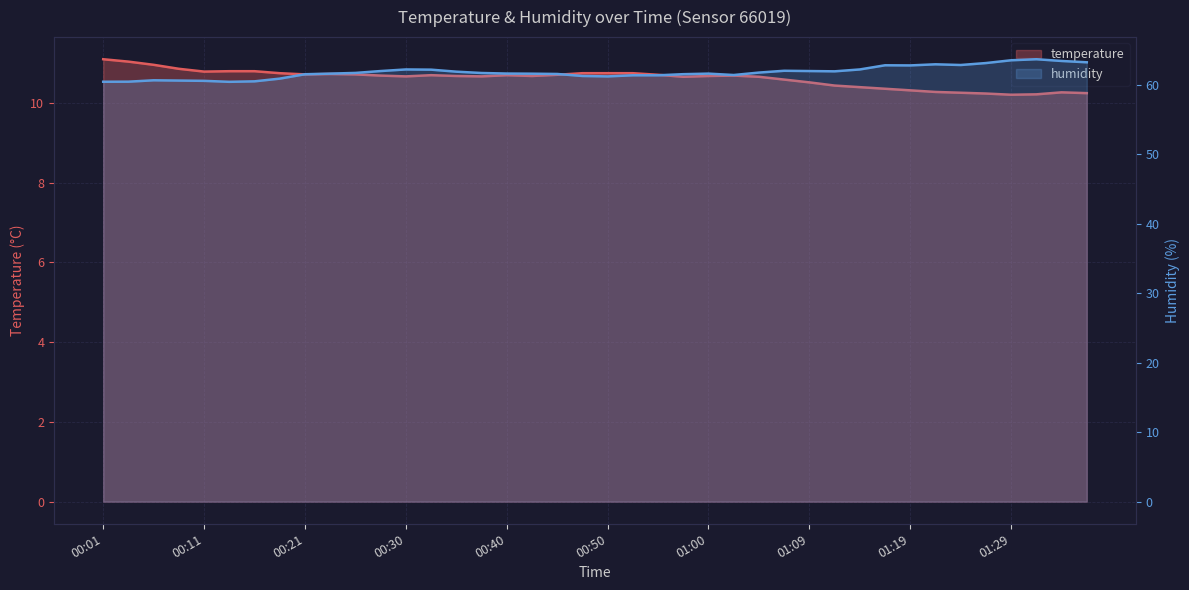

What is the difference between the maximum and minimum values in the temperature series?

0.9